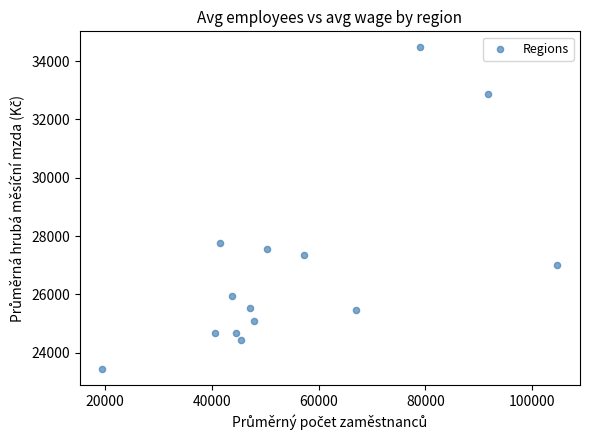

What is the range of X values (max minus min)?

85248